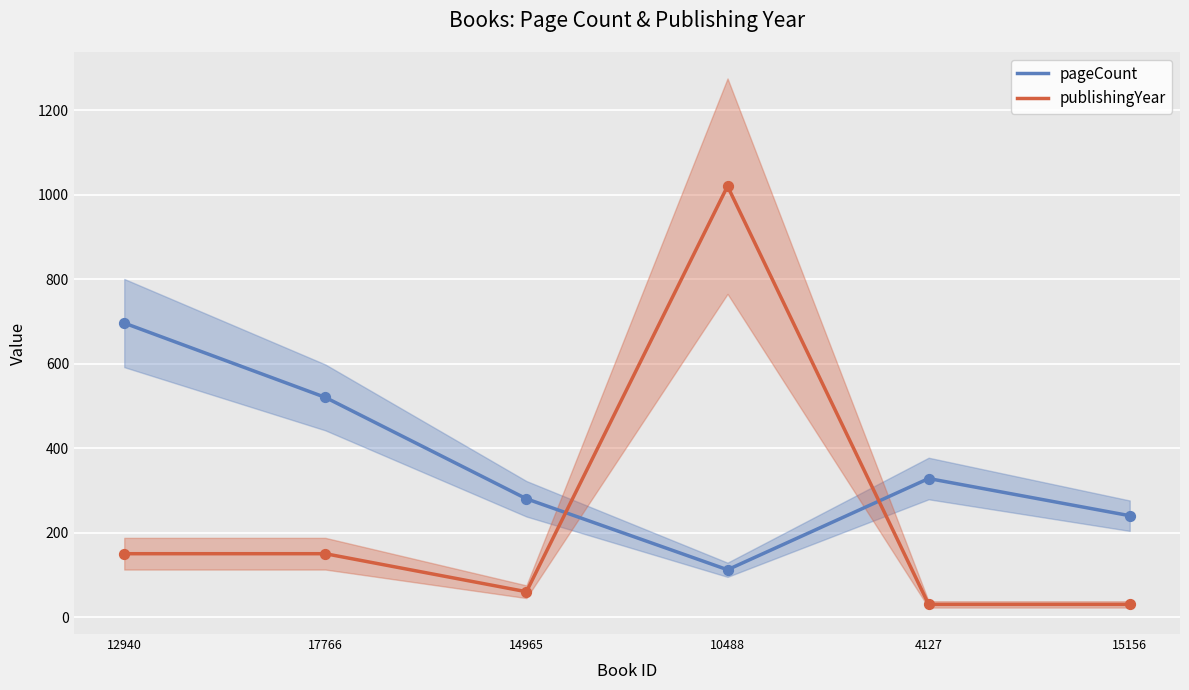

At which category is the sum across all series the highest?

10488